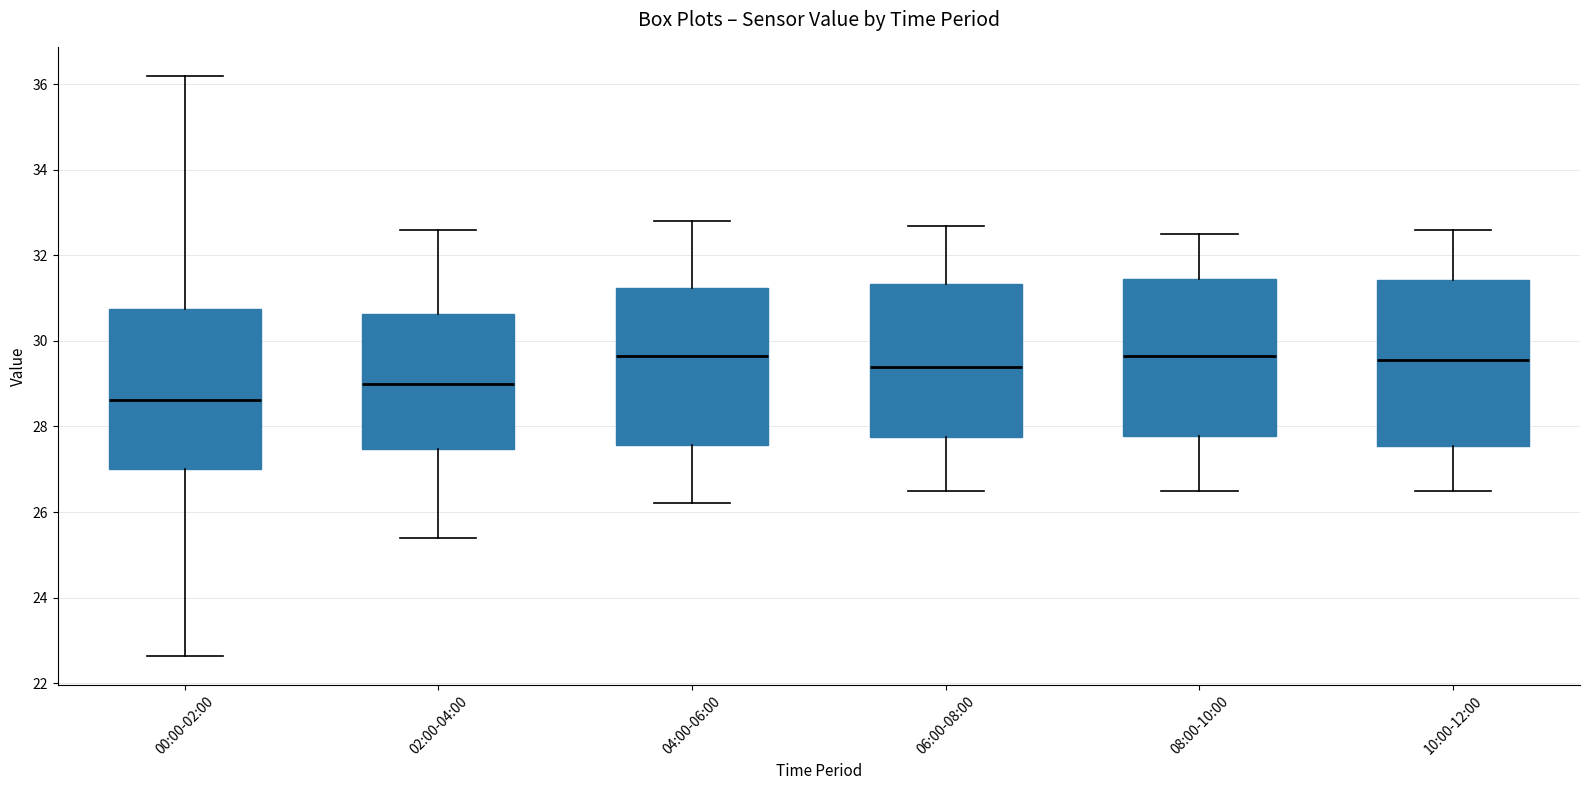

Reading left to right, read every box against the y-axis: the position of its median line, the range the box covers, and the ends of its whiskers. The values are not printed on the chart, so give them approximately, as read against the axis.

00:00-02:00: median 28.6, box 27.0 to 30.8, whiskers 22.6 to 36.2
02:00-04:00: median 29.0, box 27.4 to 30.6, whiskers 25.4 to 32.6
04:00-06:00: median 29.6, box 27.6 to 31.2, whiskers 26.2 to 32.8
06:00-08:00: median 29.4, box 27.8 to 31.4, whiskers 26.6 to 32.8
08:00-10:00: median 29.6, box 27.8 to 31.4, whiskers 26.6 to 32.6
10:00-12:00: median 29.6, box 27.6 to 31.4, whiskers 26.6 to 32.6